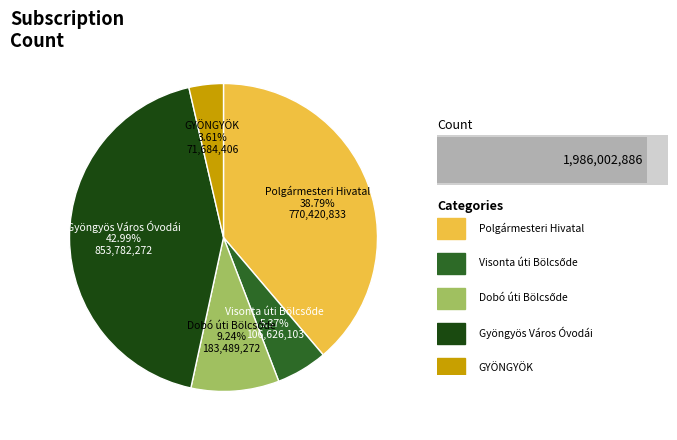

What is the change in value from Polgármesteri Hivatal to Visonta úti Bölcsőde?

-663794730